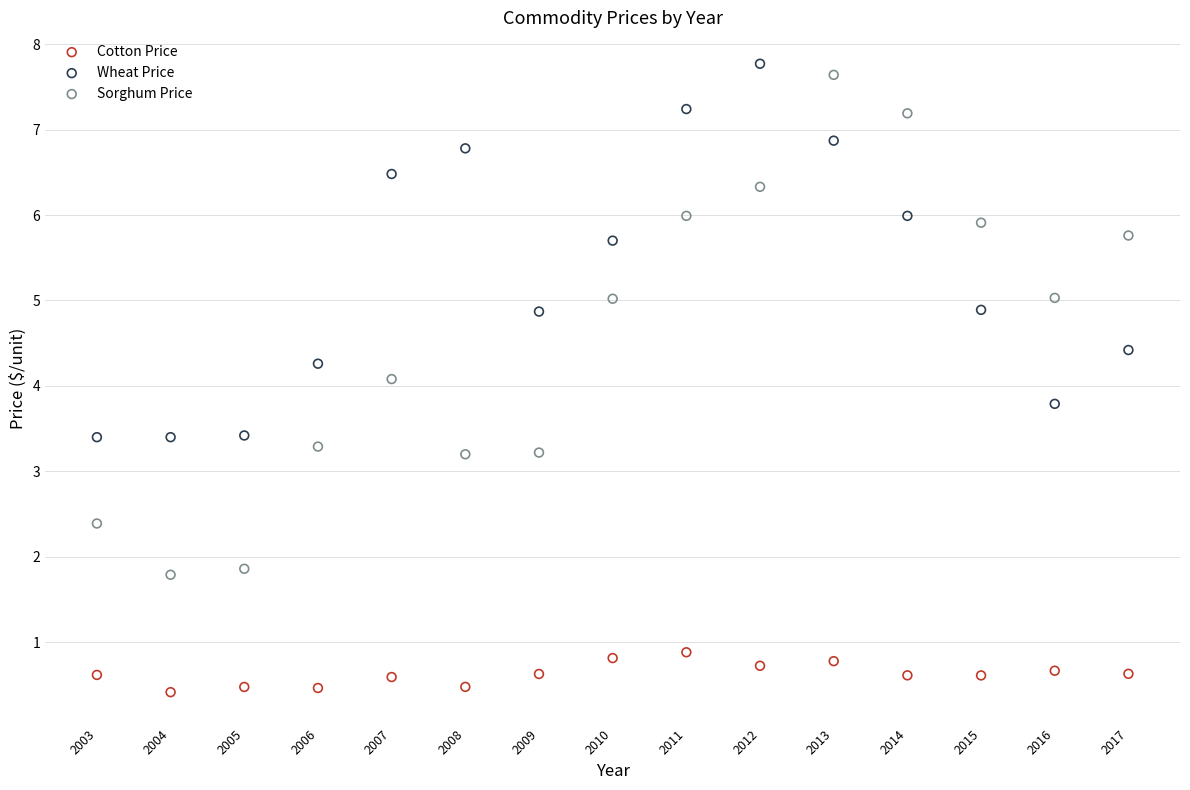

Which series reaches the minimum Y coordinate?

Cotton Price